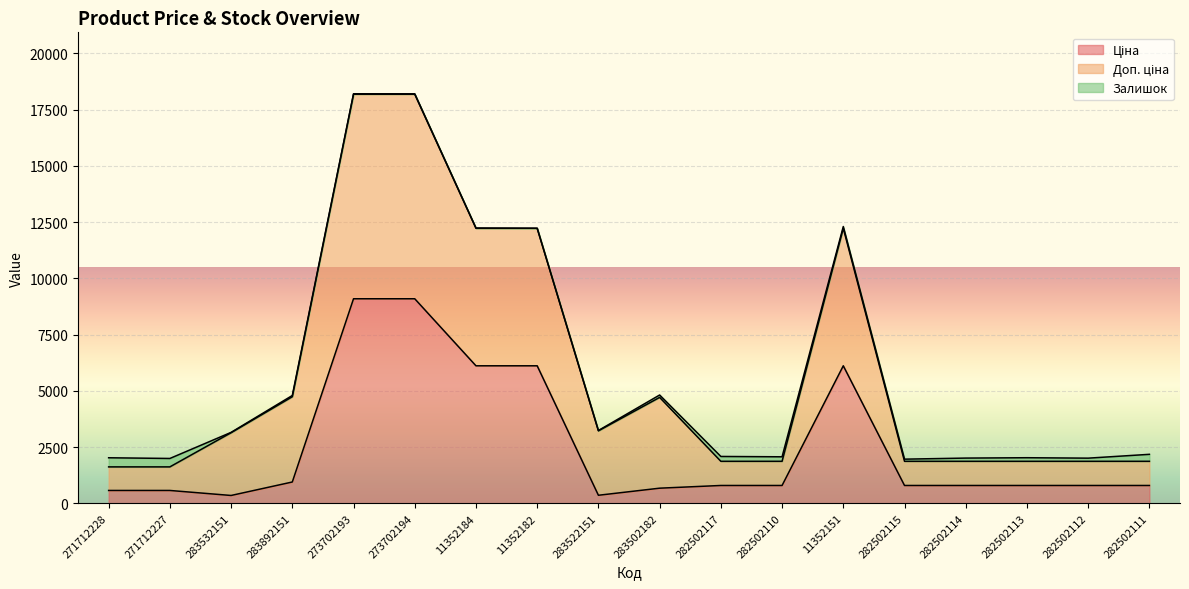

True or false: Доп. ціна and Ціна intersect in this chart.

False